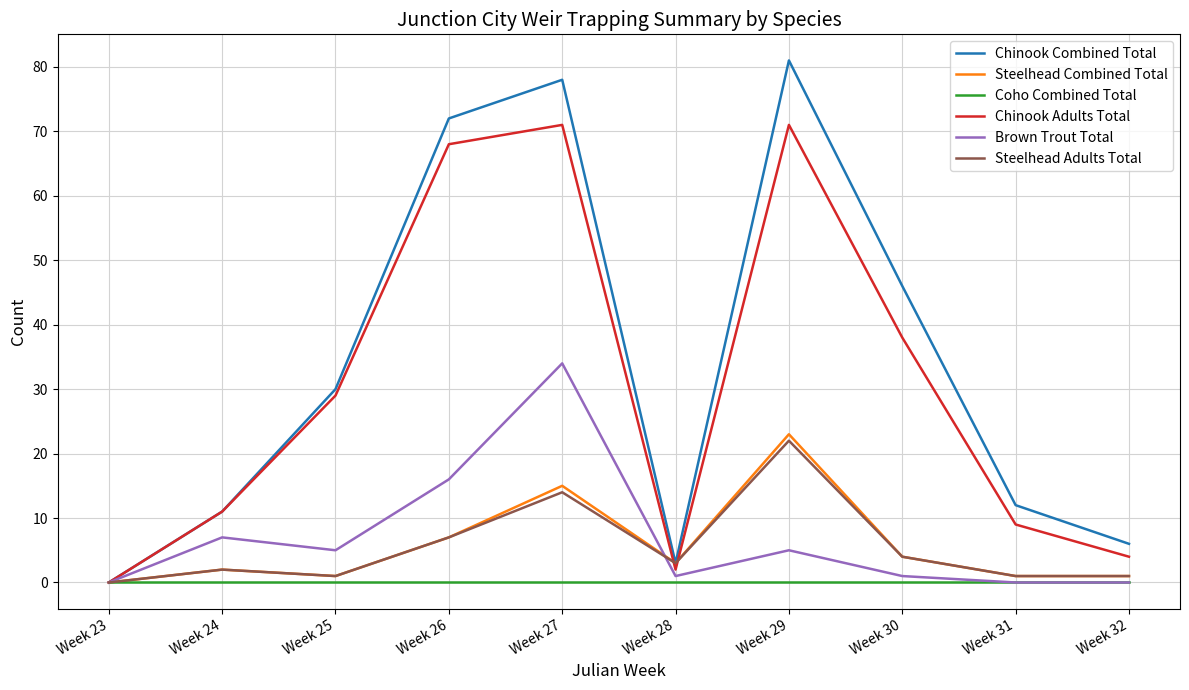

The value of Coho Combined Total at Week 23 is 0. True or false?

True